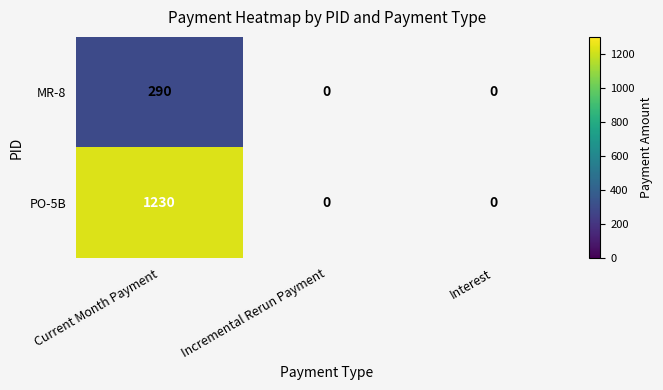

Which category has the highest value across all series?

Current Month Payment